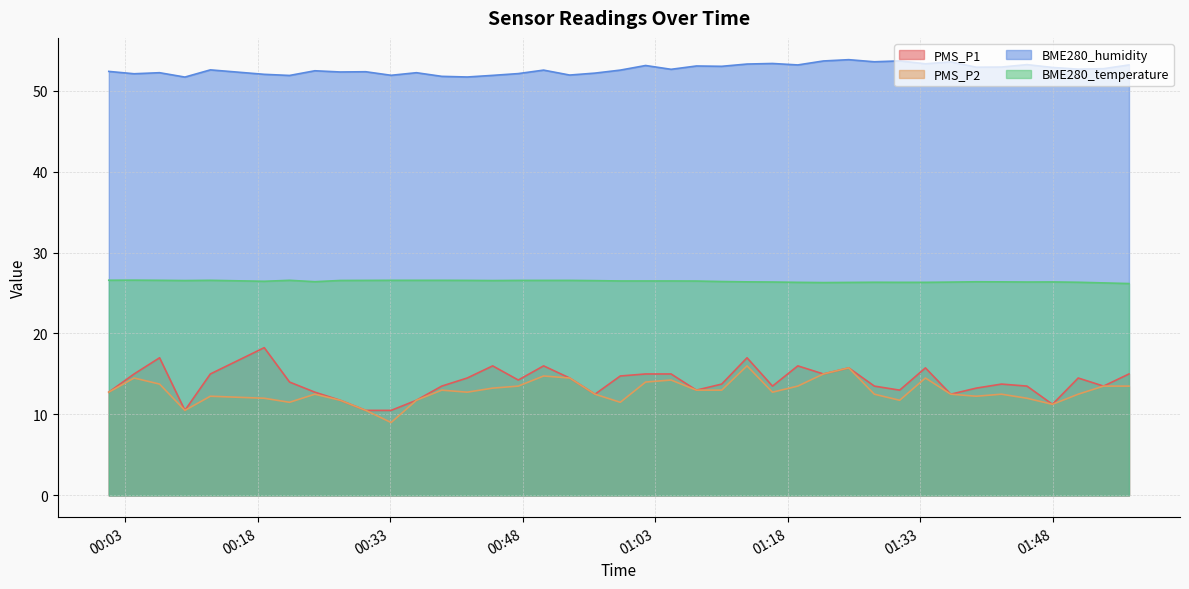

What is the minimum value for BME280_temperature?

26.2